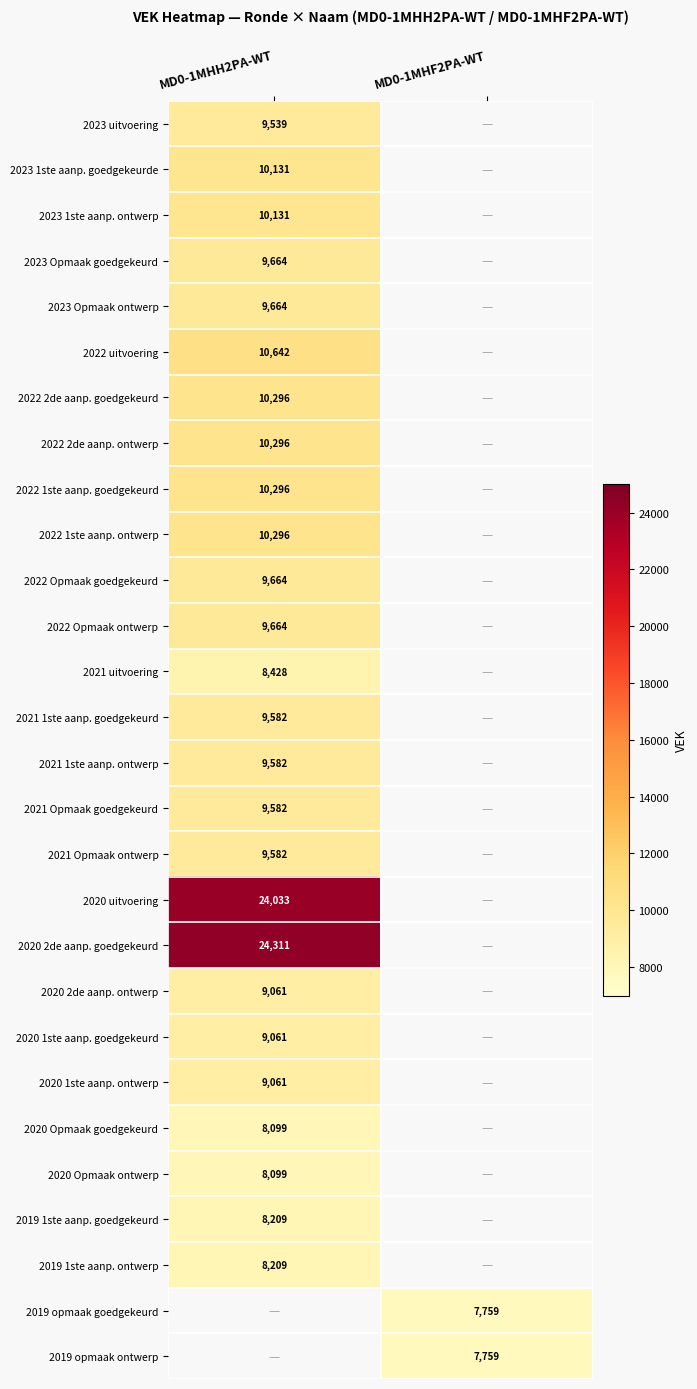

At which category does the chart reach its minimum across all series?

MD0-1MHF2PA-WT